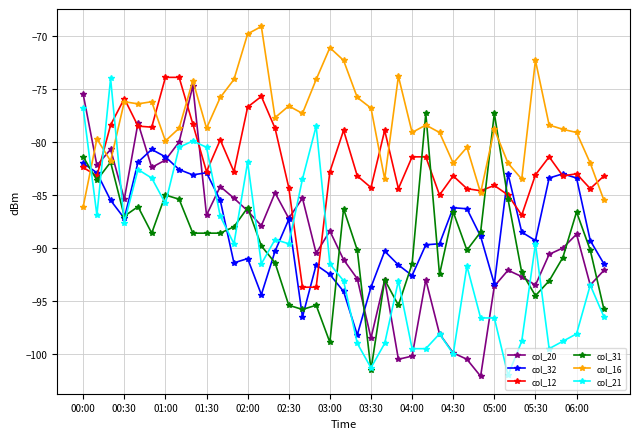

True or false: col_31 has more than 2 interior local peaks.

True